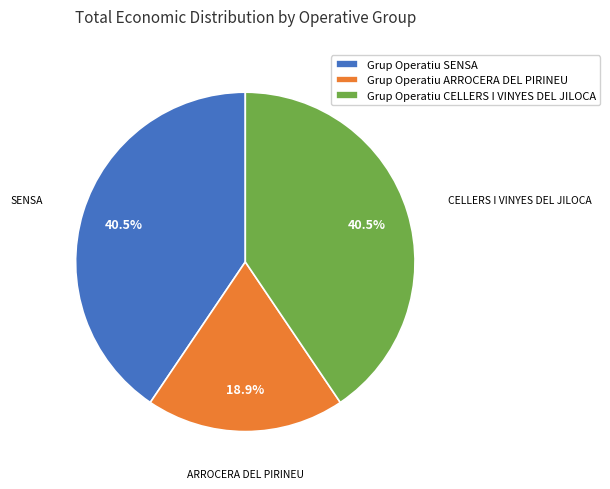

Do Grup Operatiu SENSA and Grup Operatiu ARROCERA DEL PIRINEU together represent more than half of the pie?

Yes